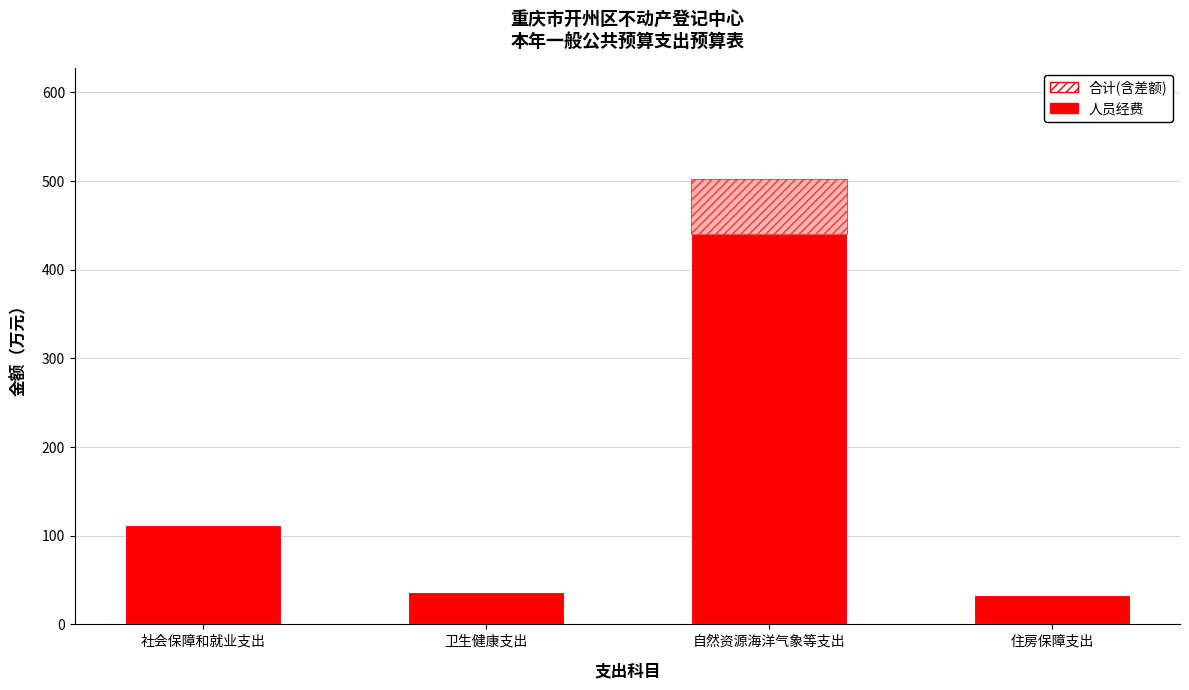

What is the highest value of the 人员经费 series?

440.4